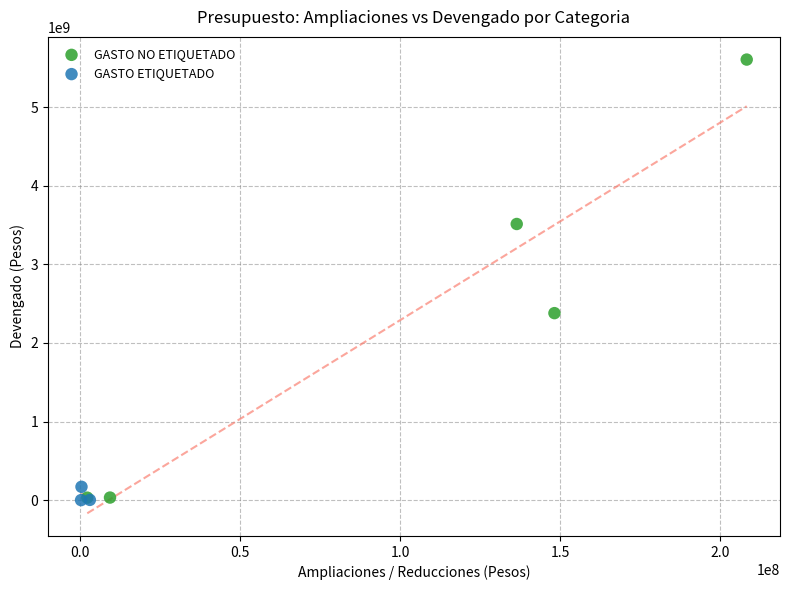

Which series reaches the maximum Y coordinate?

GASTO NO ETIQUETADO